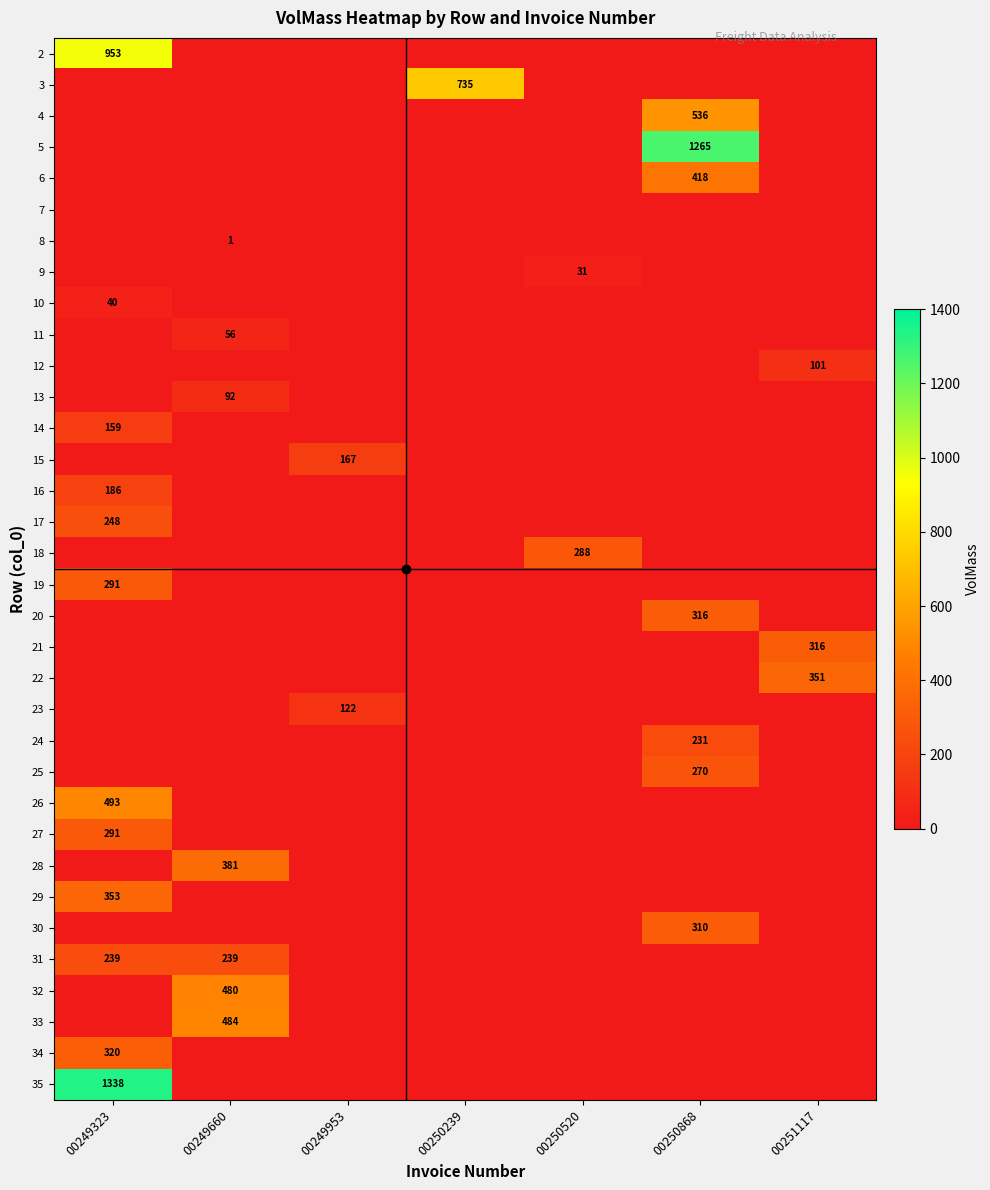

Which category has the lowest value in the 28 series?

00249323